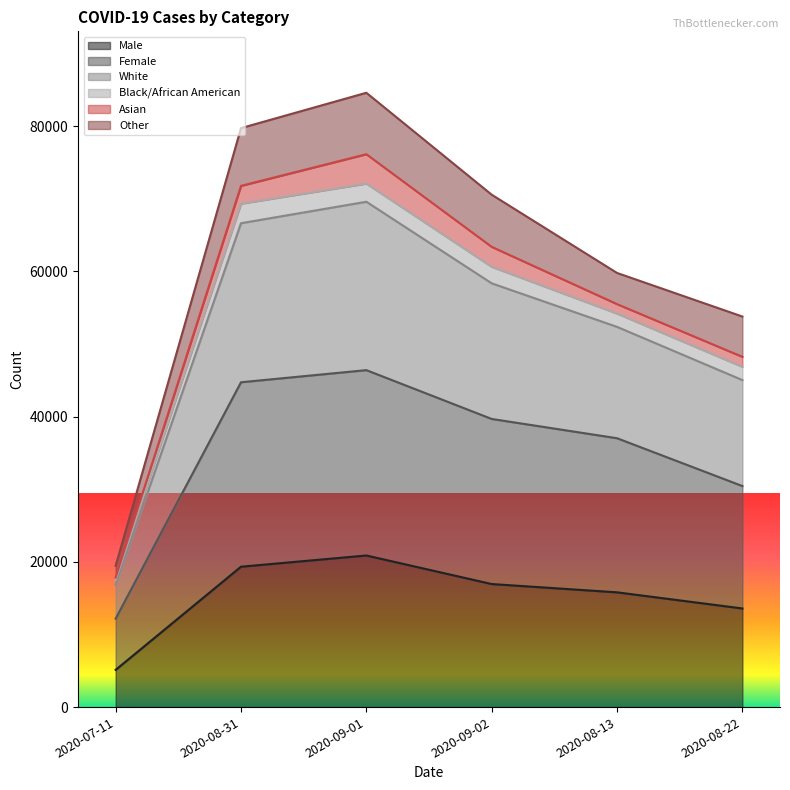

What is the value of the Male point at the 5th from the left?

15805